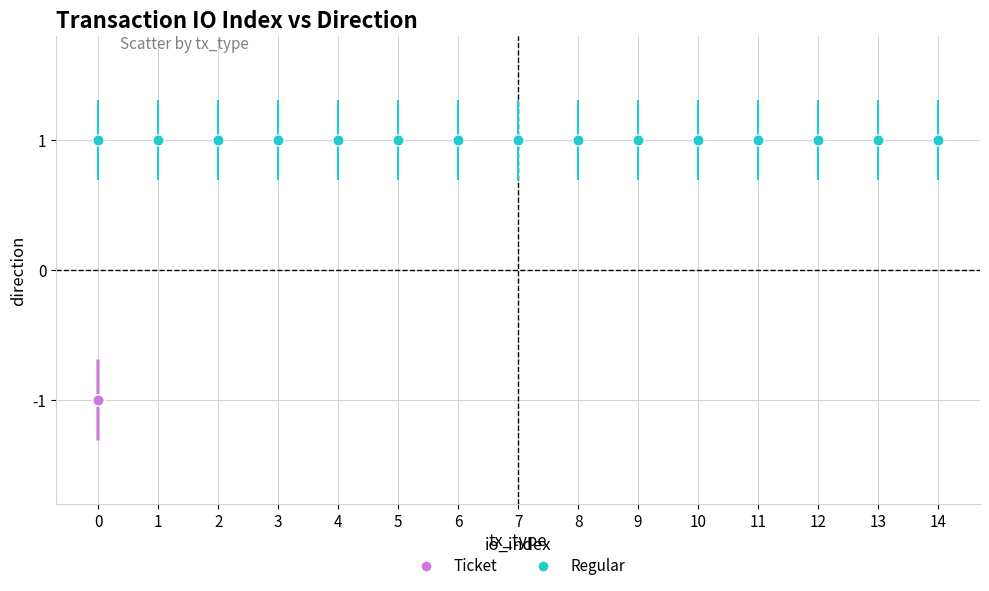

Which series reaches the maximum Y coordinate?

Regular